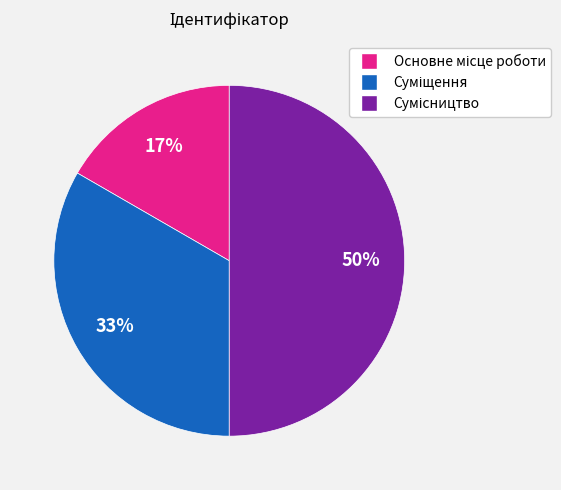

To the nearest percent, what is the average slice percentage?

33%